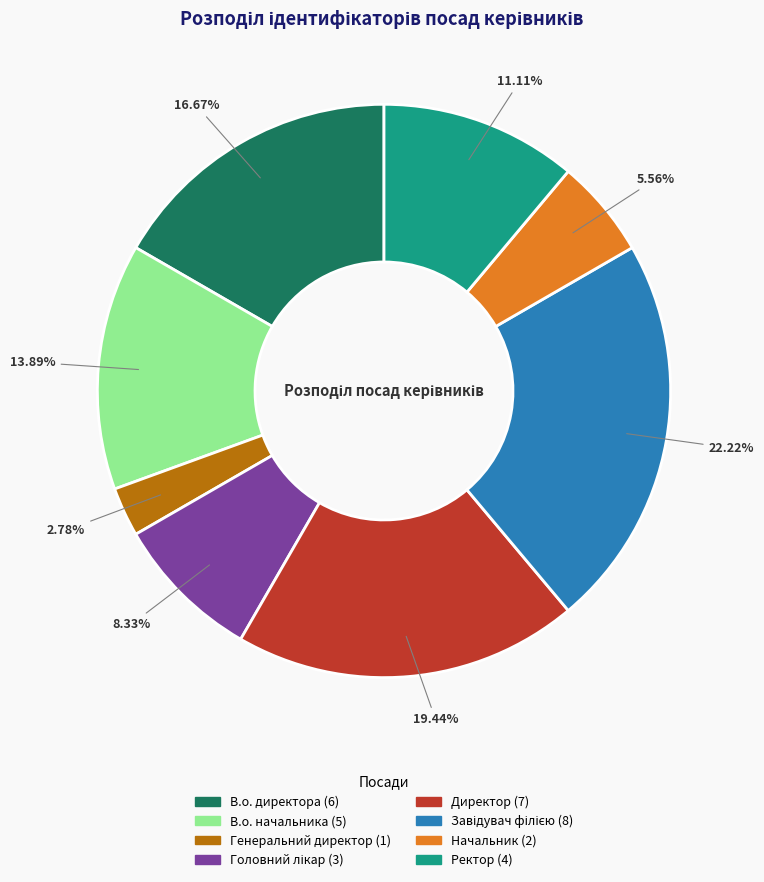

How much of the chart is everything except Начальник?

94.4%